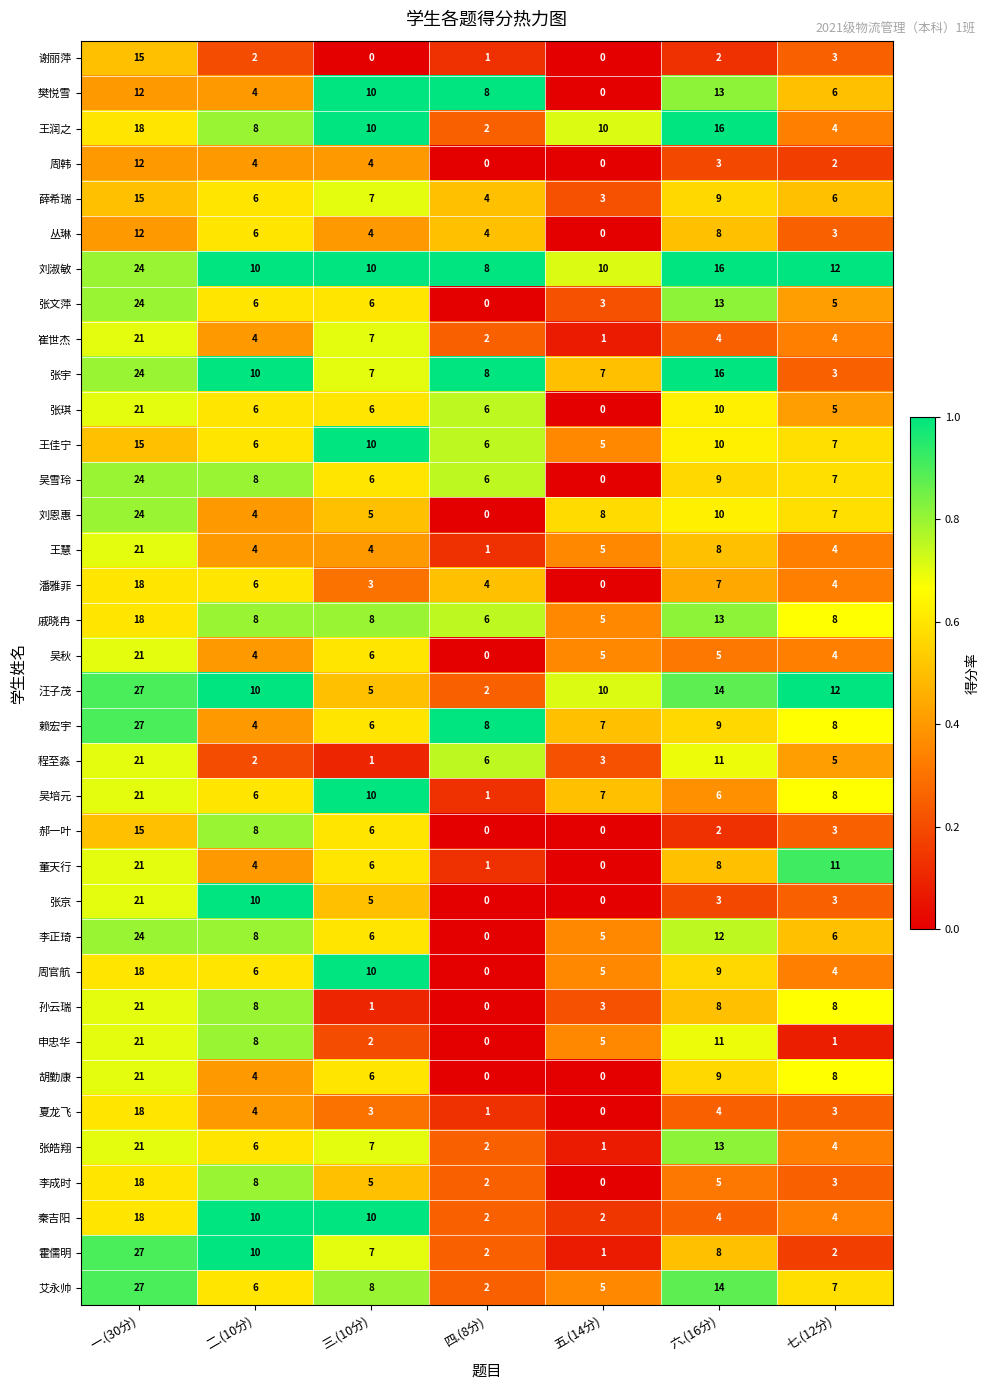

What is the sum of all 吴培元 values?

59